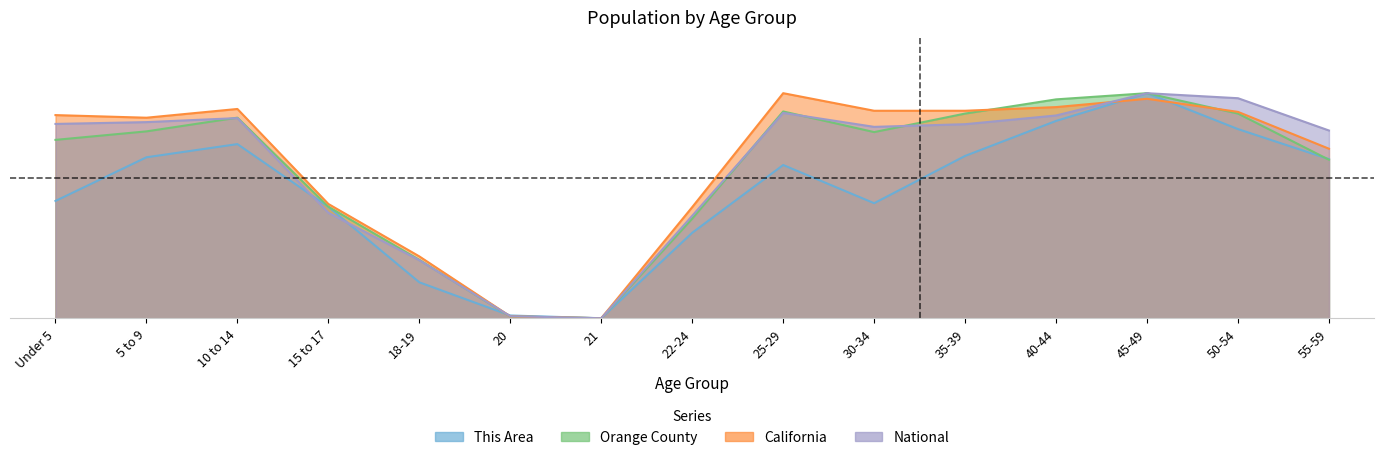

Reading left to right, transcribe all the data shown in this chart.

This Area: 0.4	0.6	0.6	0.4	0.1	0.0	0.0	0.3	0.5	0.4	0.6	0.7	0.8	0.7	0.6
Orange County: 0.6	0.7	0.7	0.4	0.2	0.0	0.0	0.4	0.7	0.7	0.7	0.8	0.8	0.7	0.6
California: 0.7	0.7	0.7	0.4	0.2	0.0	0.0	0.4	0.8	0.7	0.7	0.8	0.8	0.7	0.6
National: 0.7	0.7	0.7	0.4	0.2	0.0	0.0	0.4	0.7	0.7	0.7	0.7	0.8	0.8	0.7